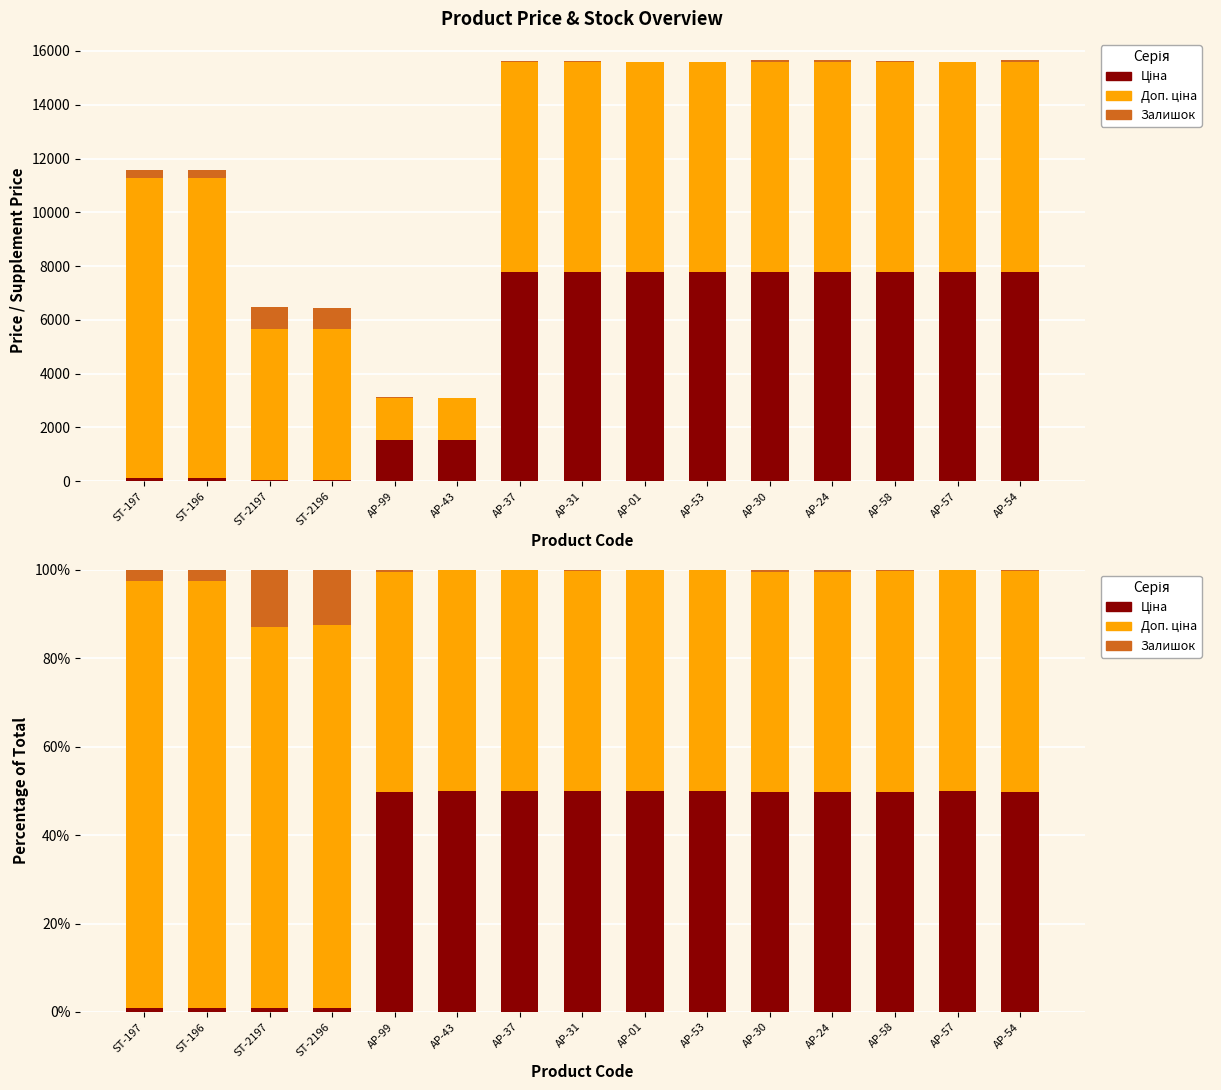

How many groups of bars are there?

15